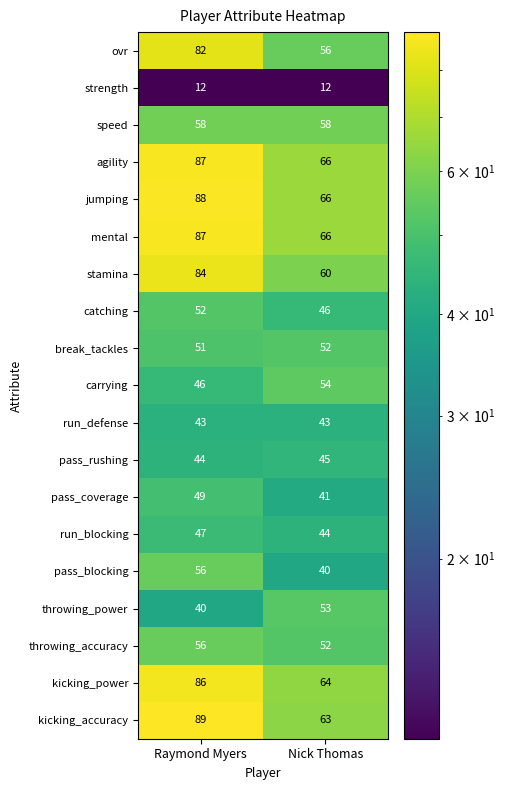

What is the minimum value for strength?

12